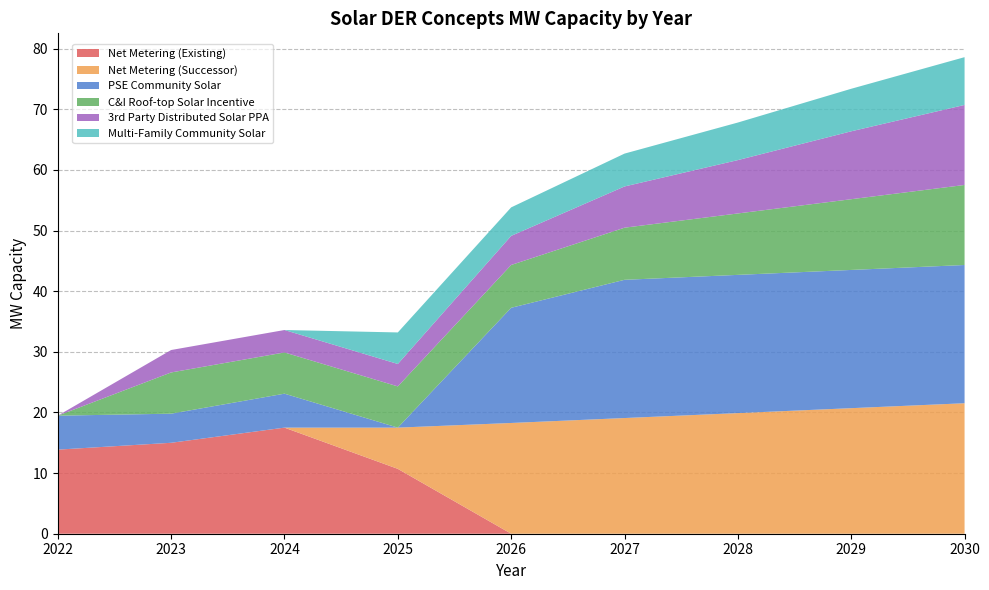

Reading left to right, list all the values displayed in this chart.

Net Metering (Existing): 13.9	15.0	17.5	10.7	0.0	0.0	0.0	0.0	0.0
Net Metering (Successor): 0.0	0.0	0.0	6.8	18.3	19.1	19.9	20.7	21.5
PSE Community Solar: 5.6	4.8	5.6	0.0	19.0	22.8	22.8	22.8	22.8
C&I Roof-top Solar Incentive: 0.0	6.8	6.8	6.8	7.1	8.6	10.1	11.7	13.2
3rd Party Distributed Solar PPA: 0.0	3.7	3.7	3.7	4.8	6.8	8.8	11.2	13.2
Multi-Family Community Solar: 0.0	0.0	0.0	5.2	4.7	5.4	6.2	7.0	7.9